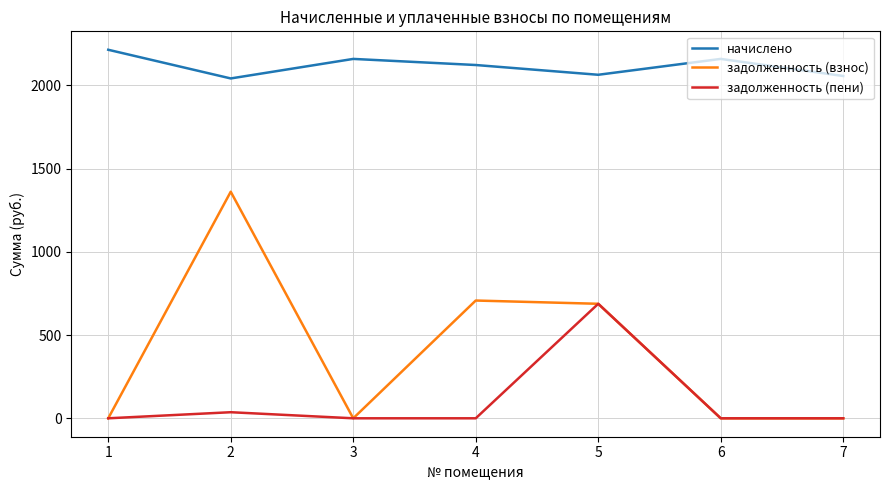

Does the chart have visible grid lines?

Yes